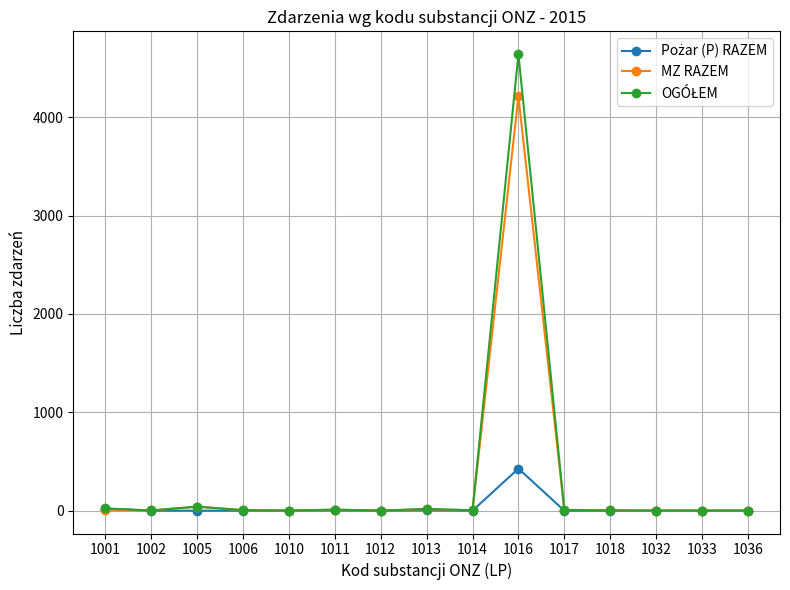

What is the greatest value displayed?

4641